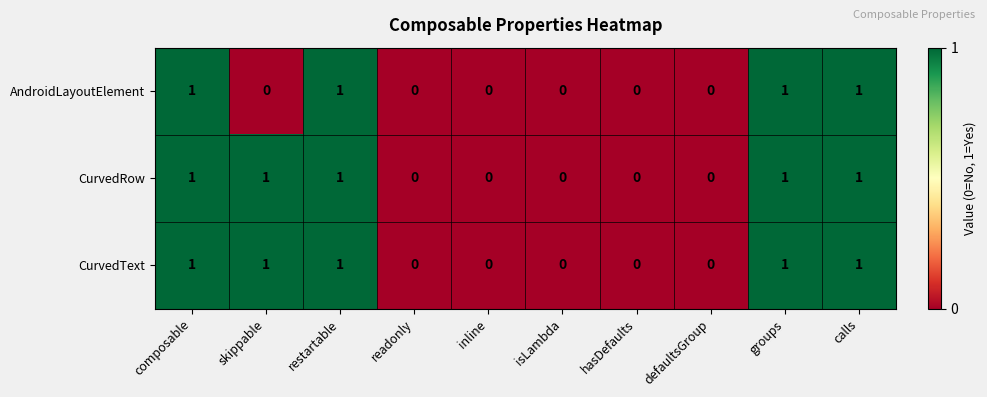

Reading left to right, what are all the values shown in this chart?

AndroidLayoutElement: 1	0	1	0	0	0	0	0	1	1
CurvedRow: 1	1	1	0	0	0	0	0	1	1
CurvedText: 1	1	1	0	0	0	0	0	1	1